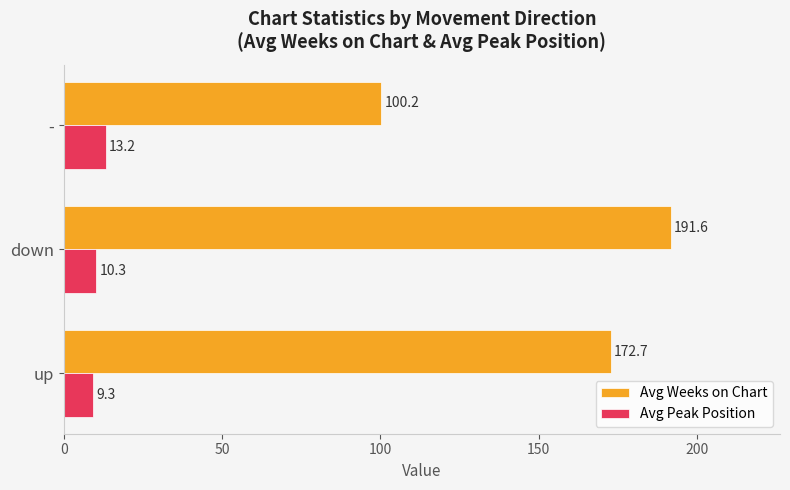

Where is Avg Weeks on Chart nearest to the value 145?

up